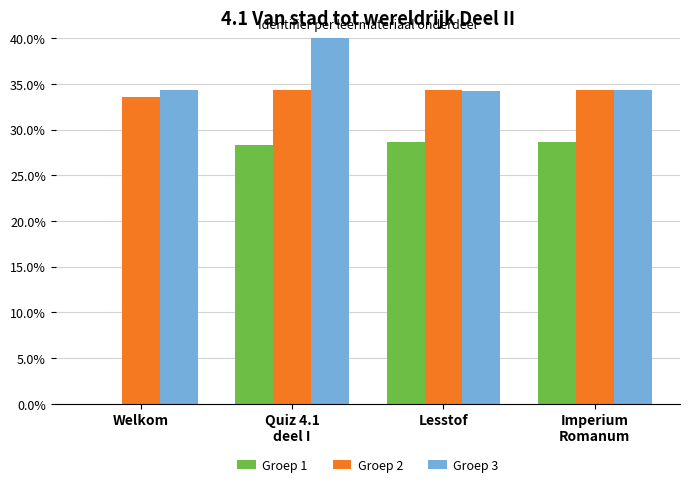

What is the maximum value for Groep 3?

40.0